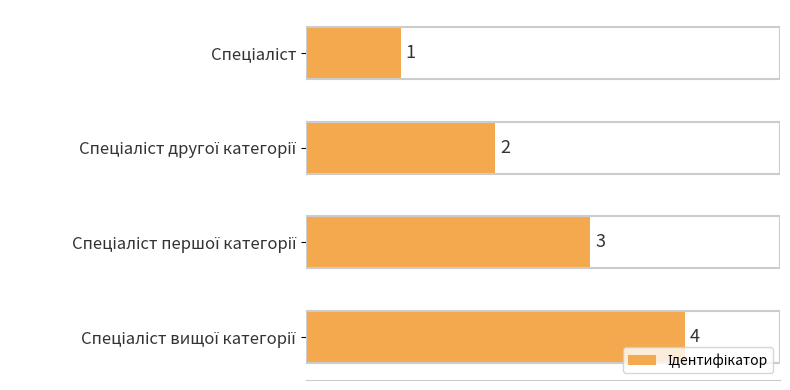

How many bars are there in total?

4